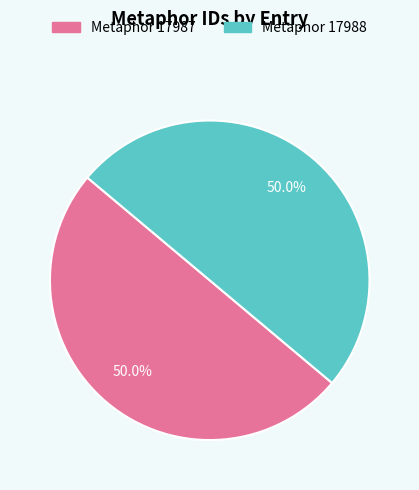

What percentage is the Metaphor 17987 slice, to the nearest percent?

50%